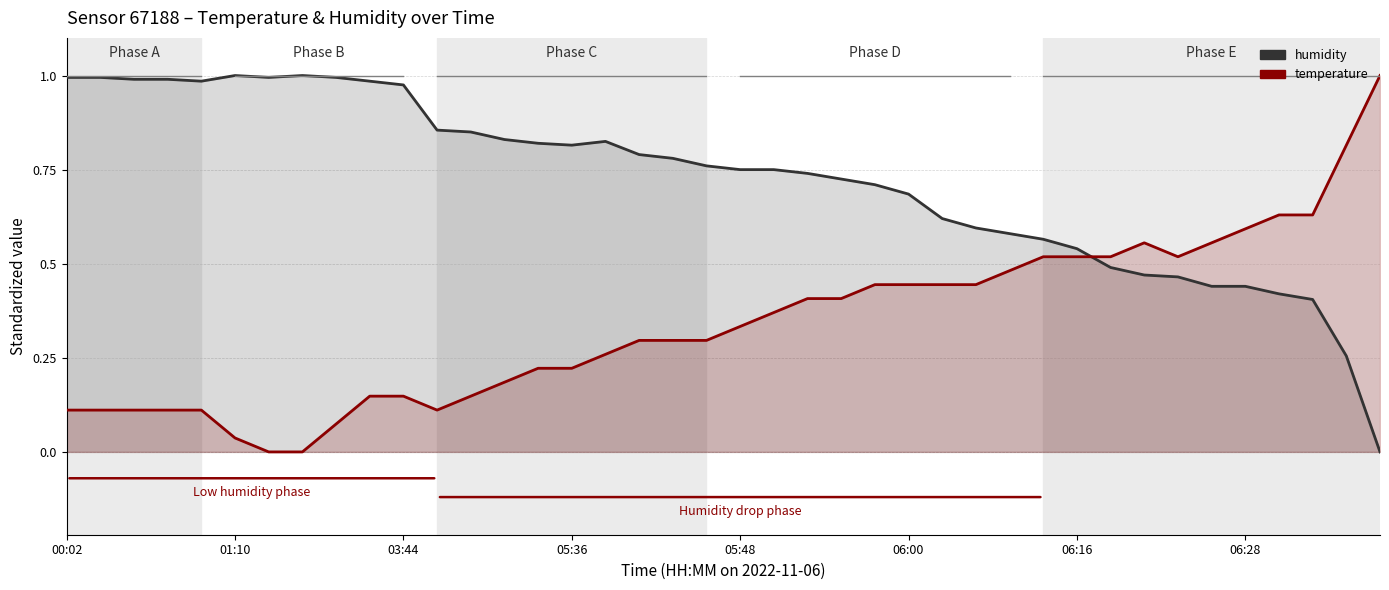

The value of humidity at 17 is 1.1. True or false?

False